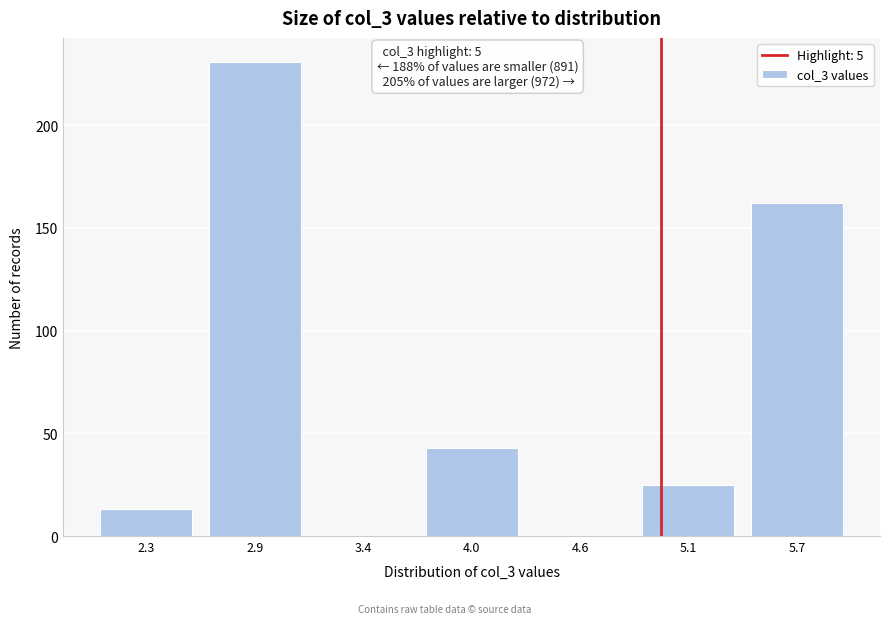

Over which range of the x-axis is the bar tallest?

2.6 to 3.1